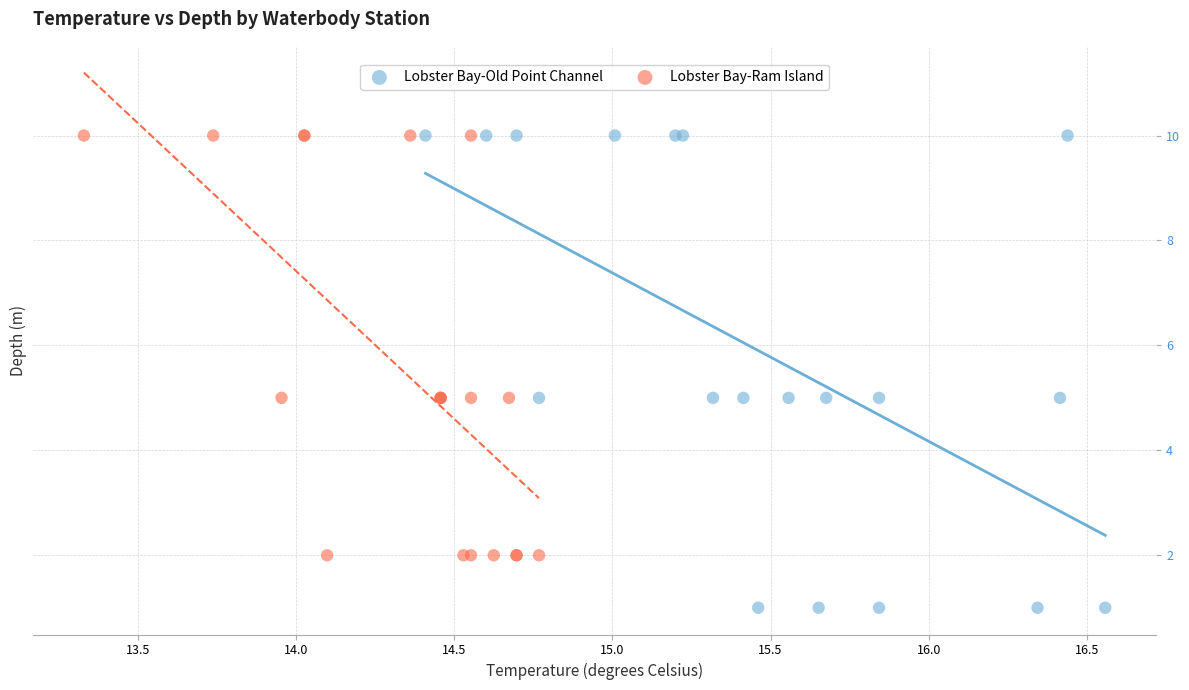

Which series reaches the minimum Y coordinate?

Lobster Bay-Old Point Channel